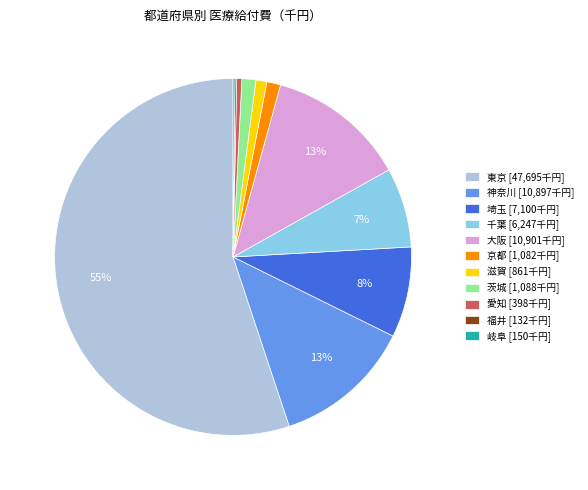

Which slice is the largest?

東京